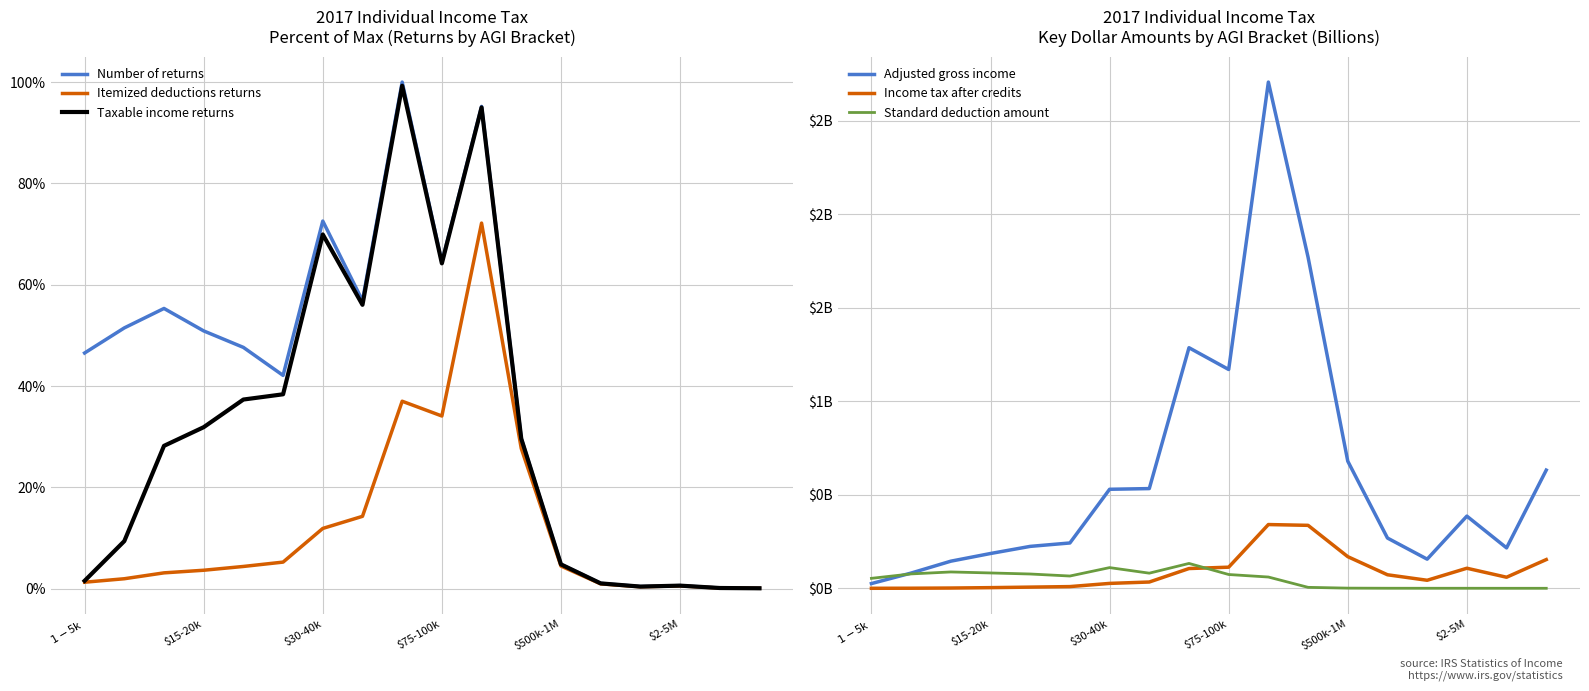

At which category is the sum across all series the highest?

10